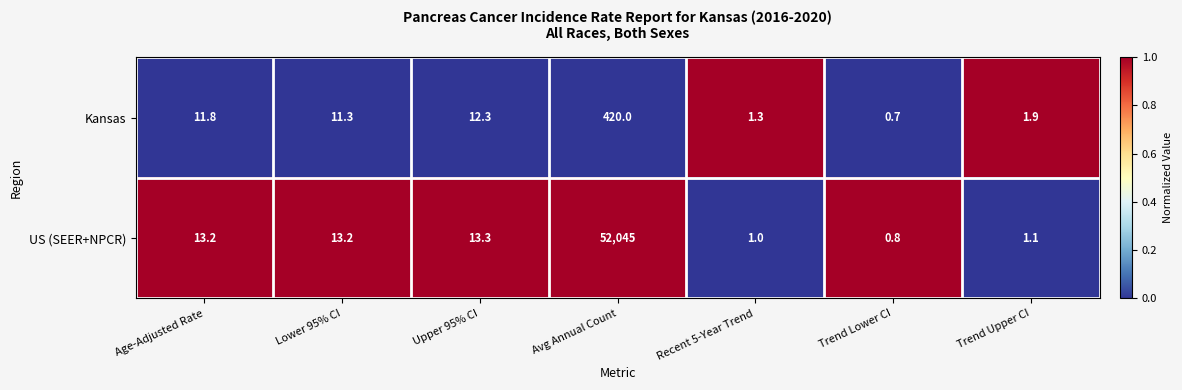

What is the difference between the maximum and minimum values in the US (SEER+NPCR) series?

52044.2